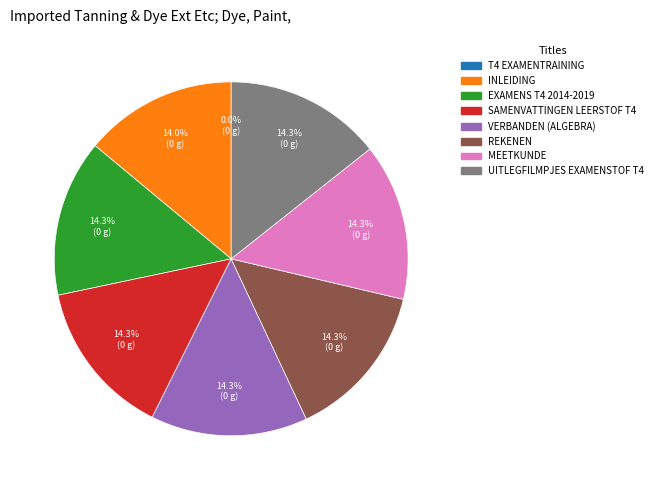

To the nearest percent, what is the difference between the largest and smallest slice percentages?

14%